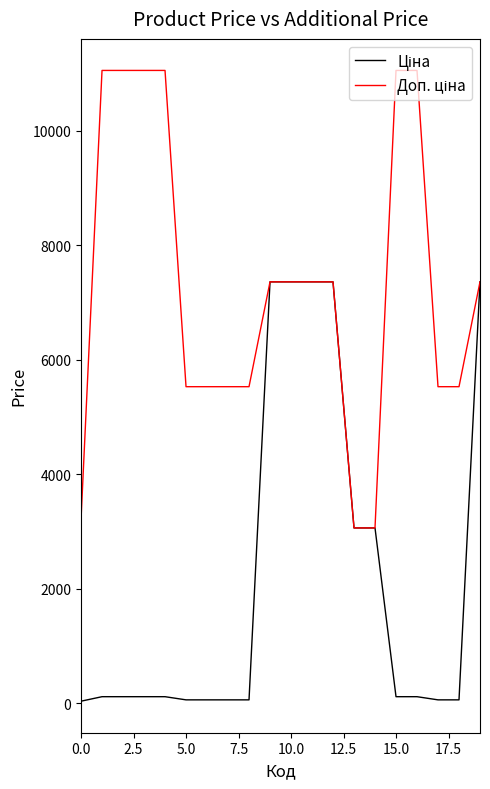

What is the greatest value displayed?

11055.0